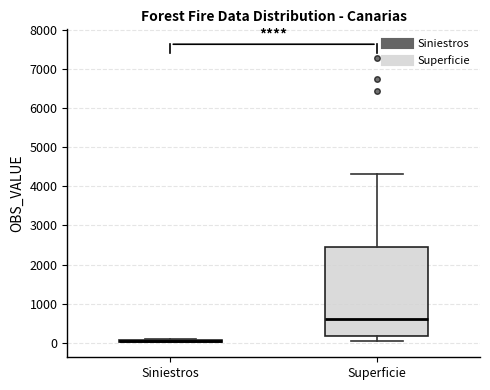

Reading left to right, read every box against the y-axis: the position of its median line, the range the box covers, and the ends of its whiskers. The values are not printed on the chart, so give them approximately, as read against the axis.

Siniestros: box collapsed to a line at 0, whiskers 0 to 100
Superficie: median 600, box 200 to 2500, whiskers 0 to 4300